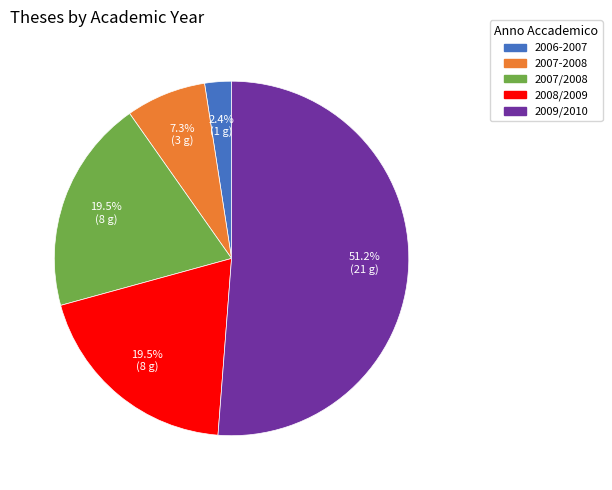

To the nearest percent, what is the difference between the largest and smallest slice percentages?

49%